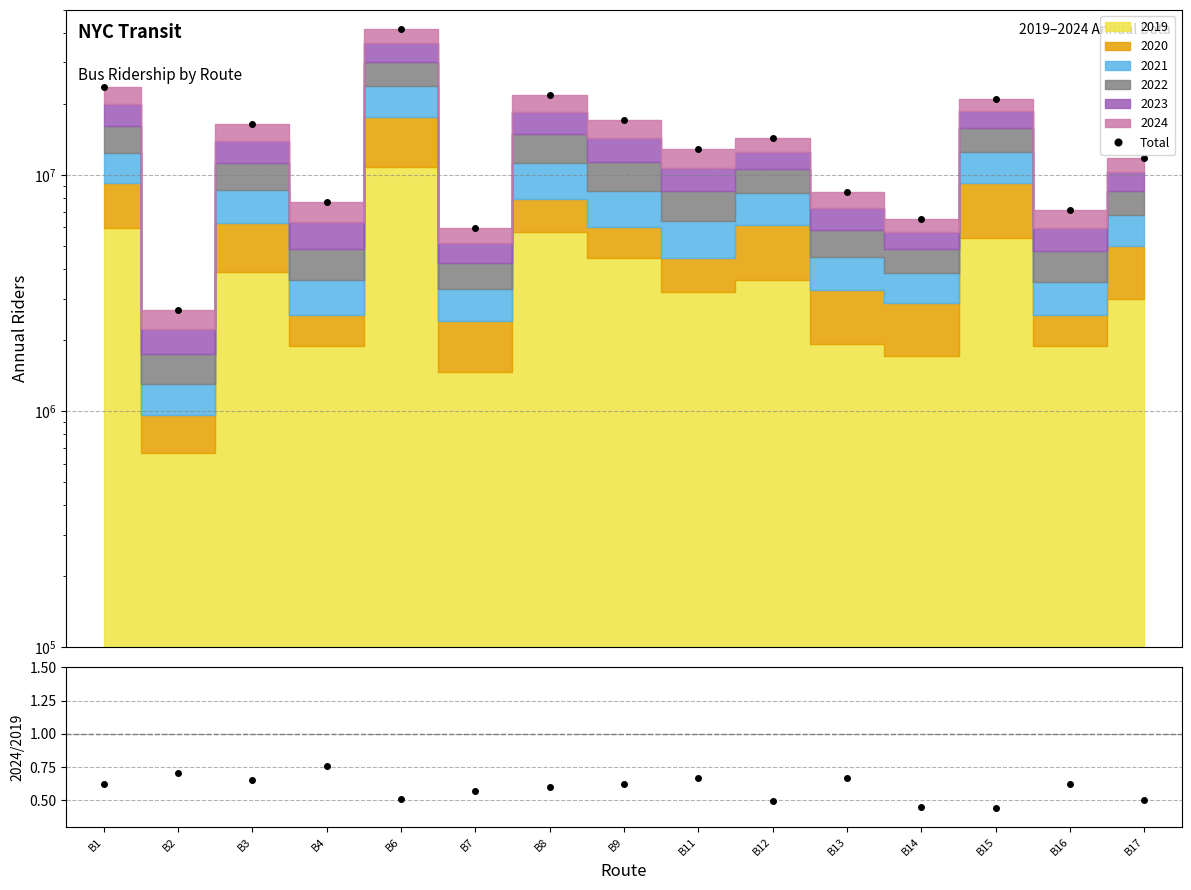

What is the smallest value displayed?

0.4